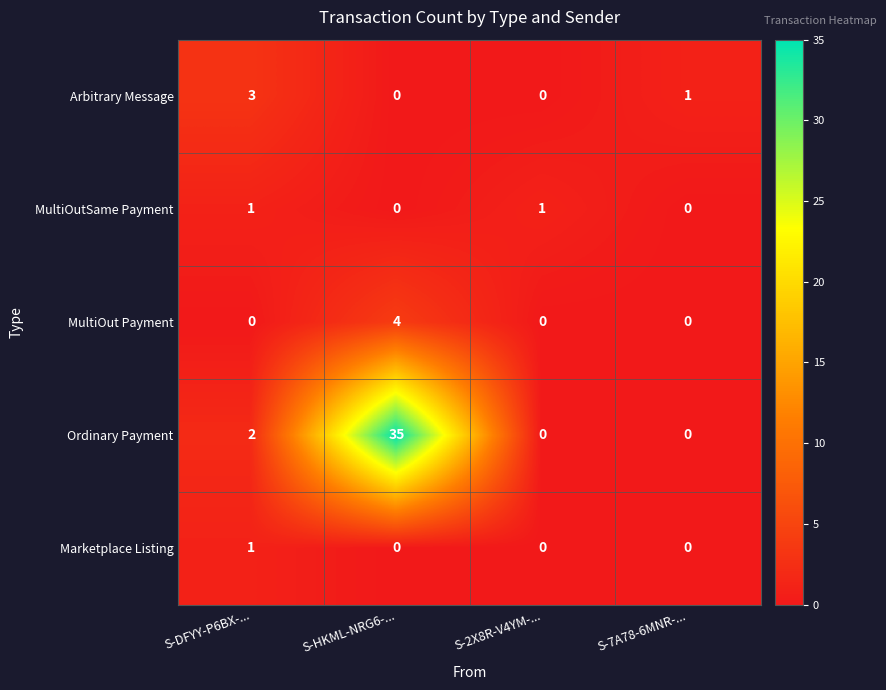

True or false: Arbitrary Message has a value of 0 at S-2X8R-V4YM-....

True